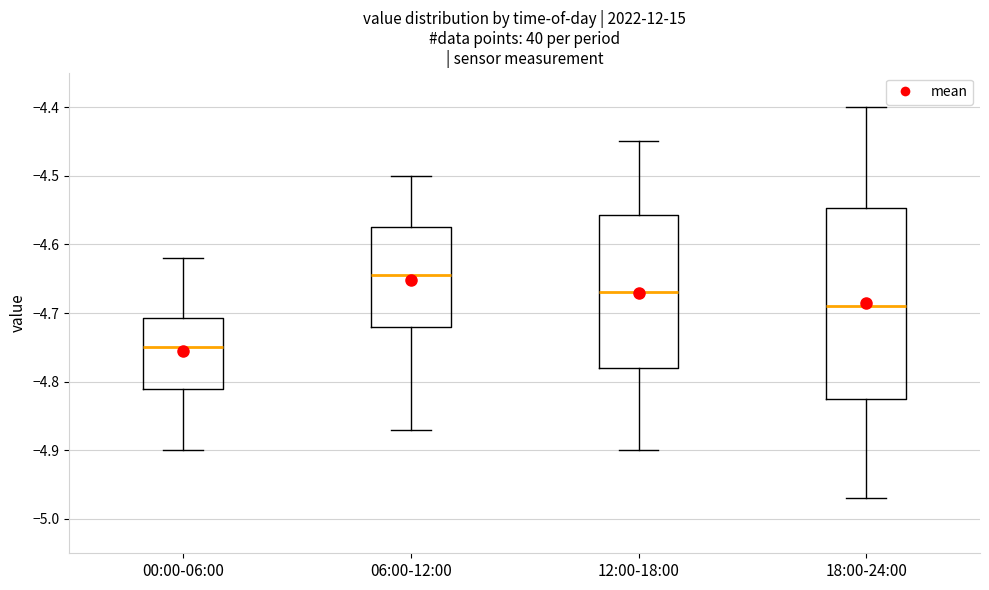

Where does the lower whisker of the box for 18:00-24:00 end on the y-axis? The values are not printed on the chart, so give them approximately, as read against the axis.

-4.97